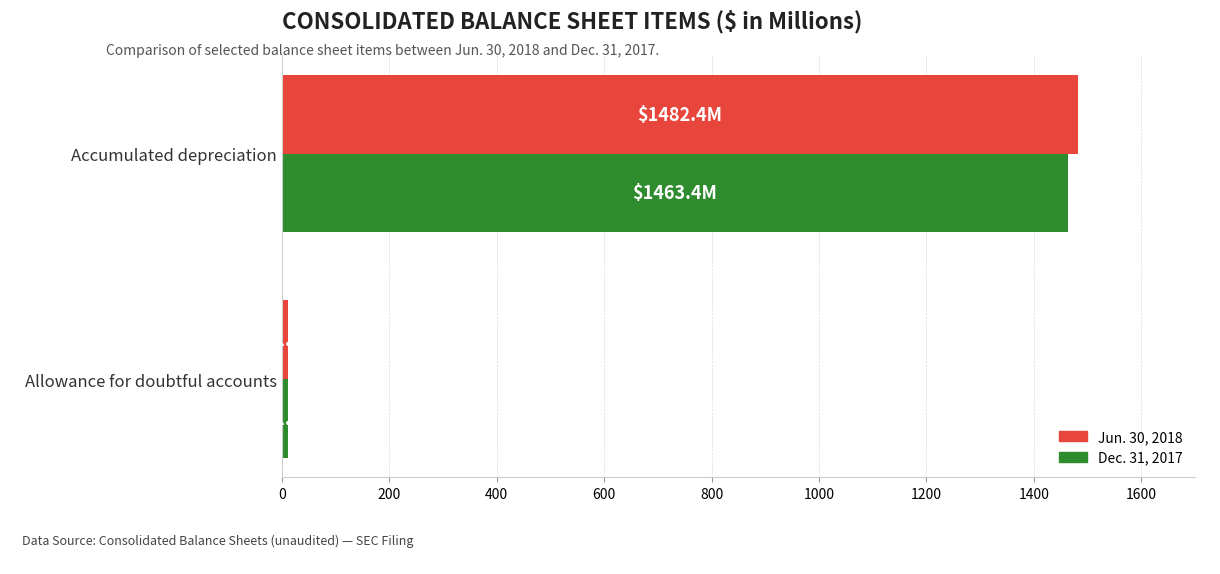

Count the number of data series in this chart.

2